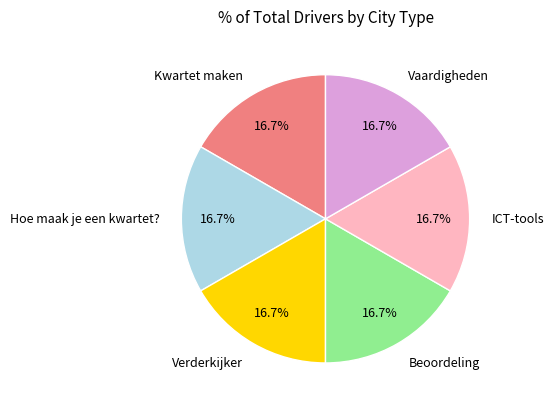

Is Verderkijker the majority of the pie?

No